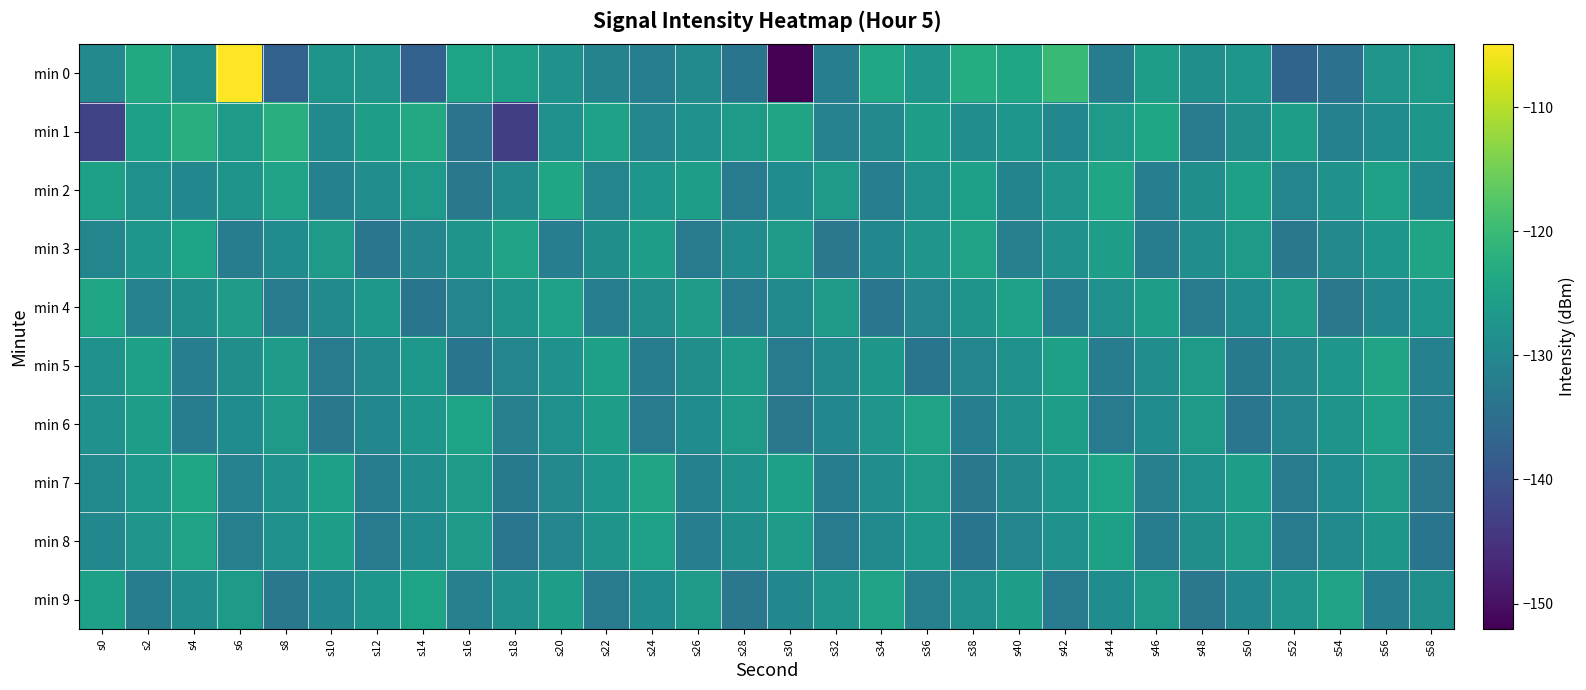

Rank the series by their maximum value, from lowest to highest.

min 8, min 6, min 9, min 5, min 3, min 4, min 7, min 2, min 1, min 0